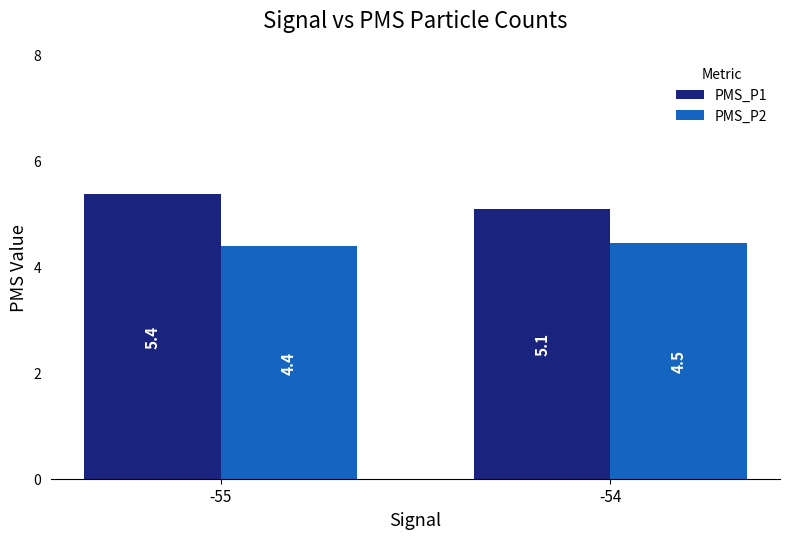

What is the value of the PMS_P1 bar at the 1st from the left?

5.4